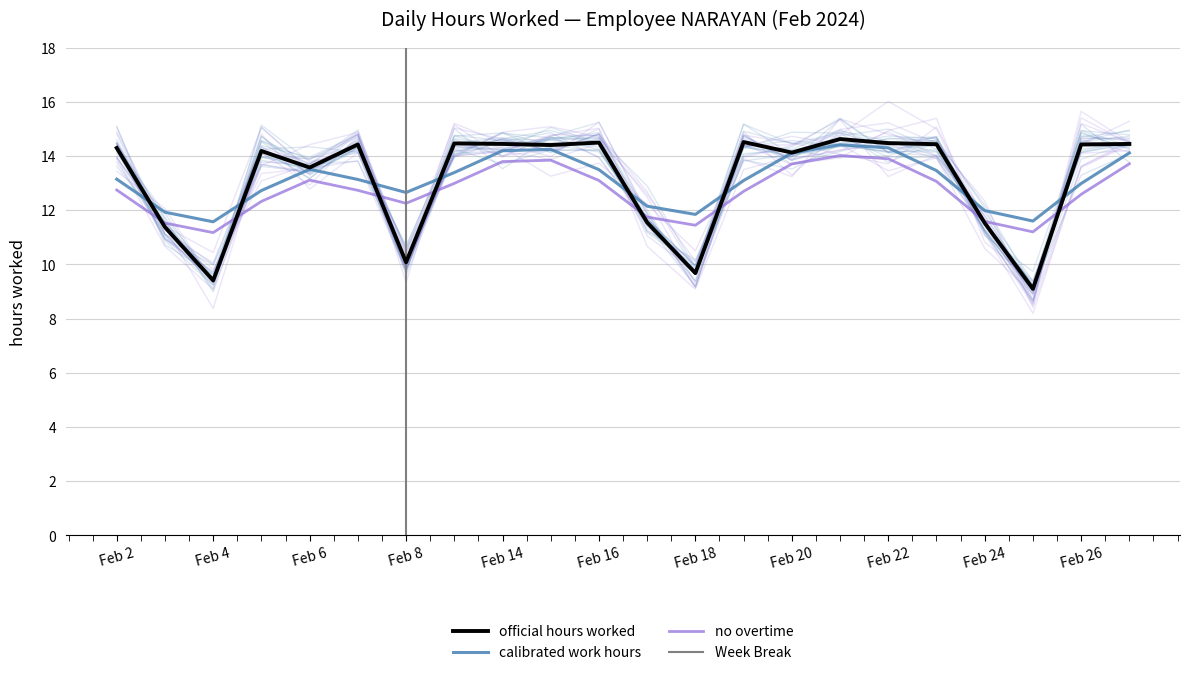

Reading right to left, what are all the values shown in this chart?

14.4	14.4	9.1	11.5	14.4	14.5	14.6	14.1	14.5	9.7	11.6	14.5	14.4	14.4	14.5	10.1	14.4	13.6	14.2	9.4	11.4	14.3